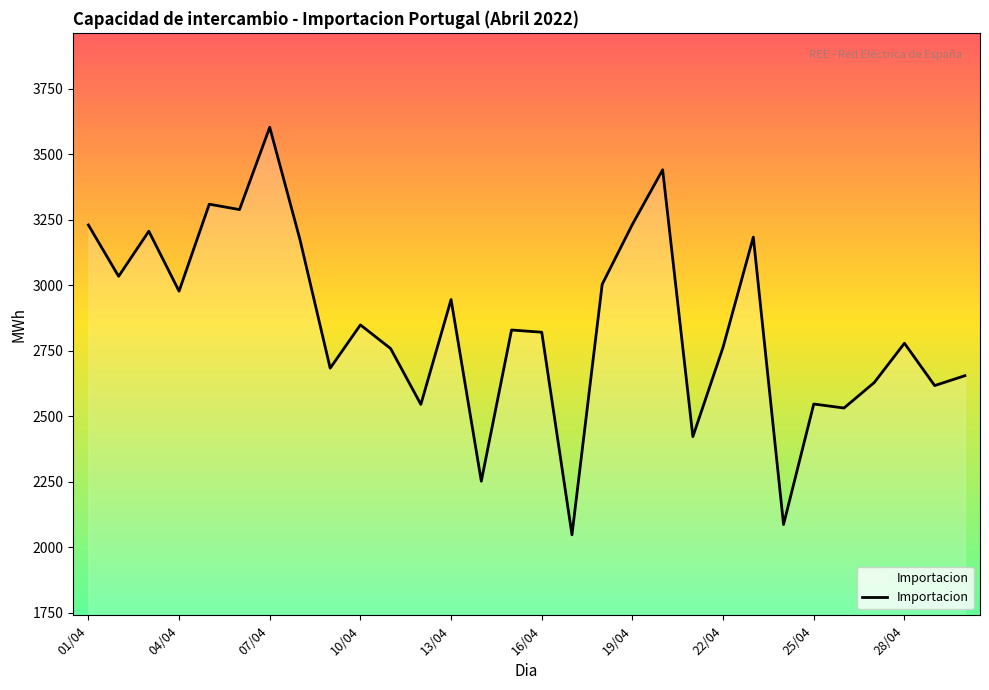

What is the maximum value shown in the chart?

3602.8